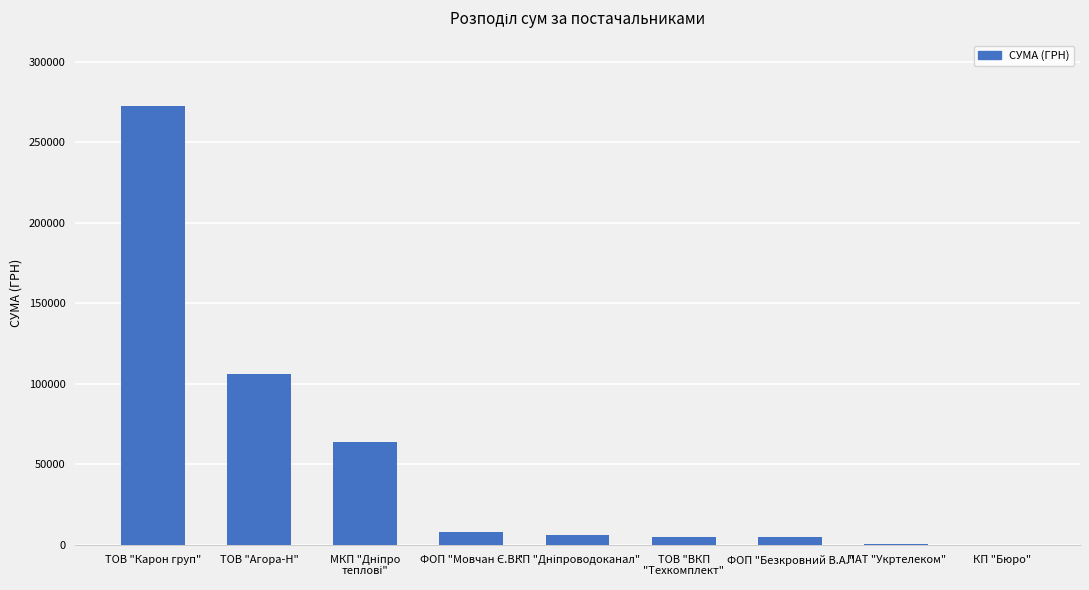

The value at ТОВ "Агора-Н" is 164858.2. True or false?

False